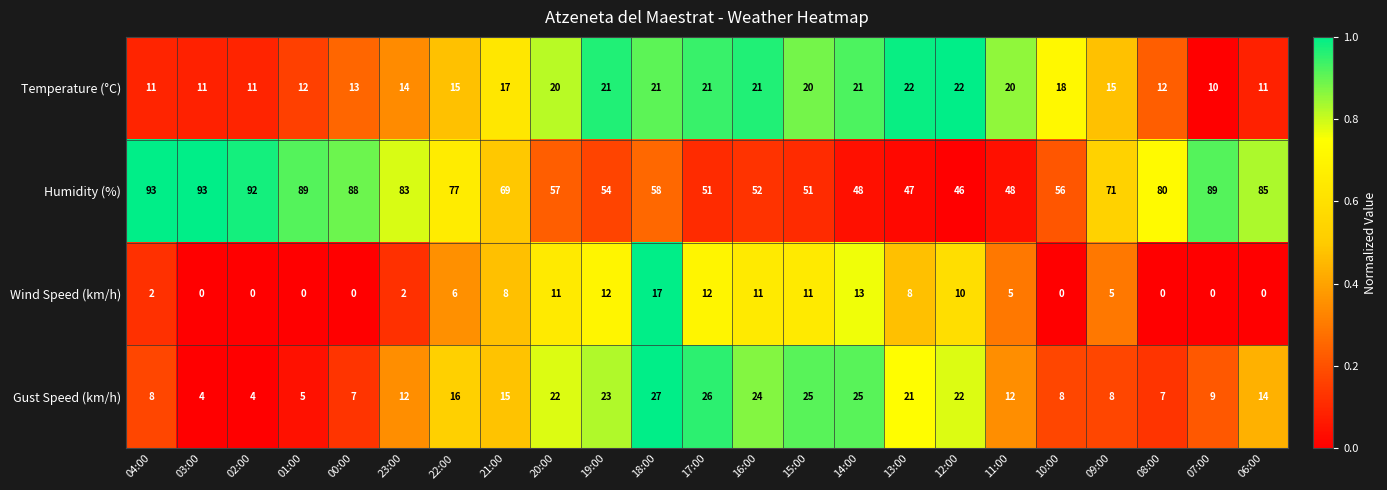

What is the total value across all series at 03:00?

108